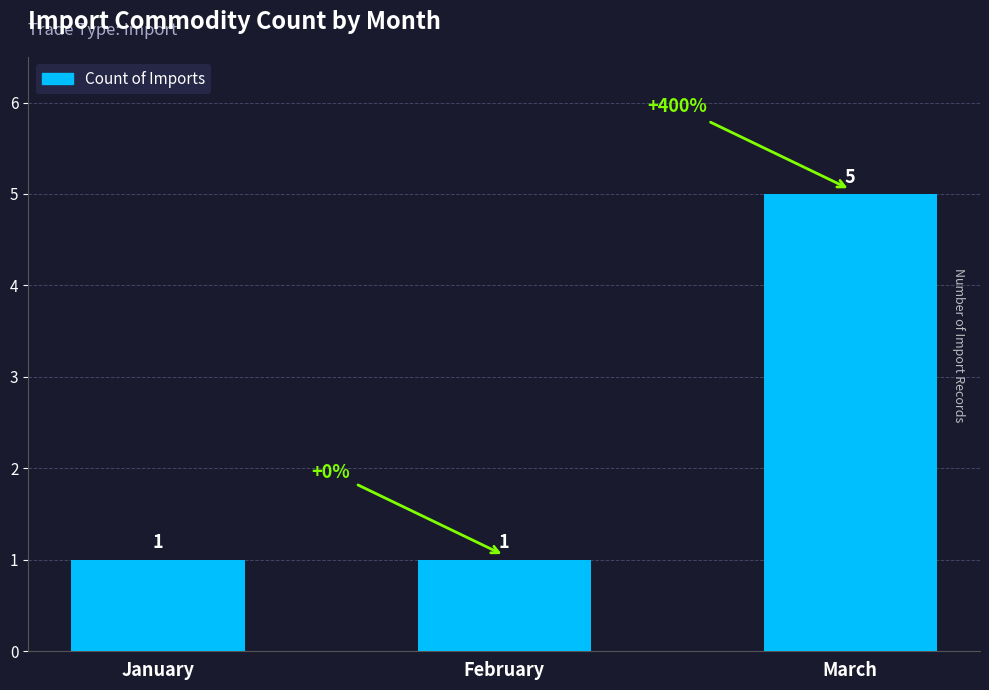

What is the value of the 2nd bar from the left?

1